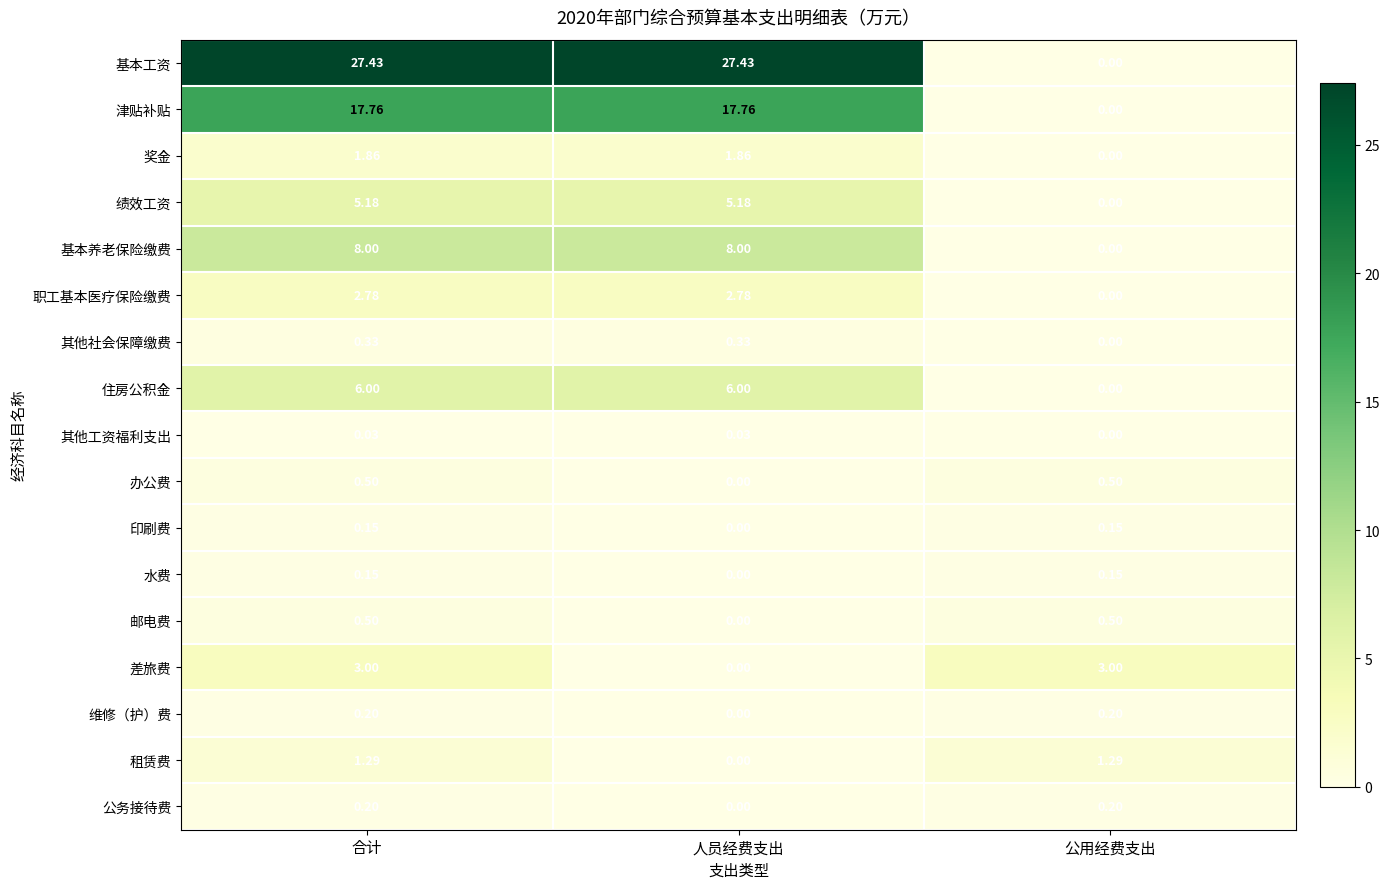

Which series changed the most between 合计 and 人员经费支出?

差旅费